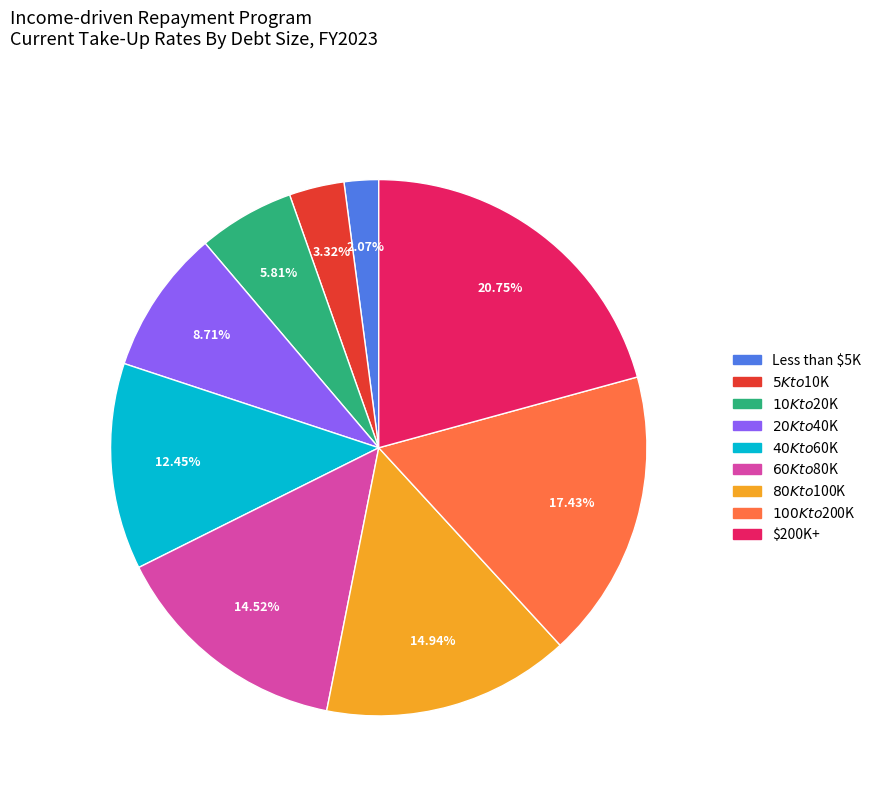

What portion of the pie excludes Less than $5K?

97.9%